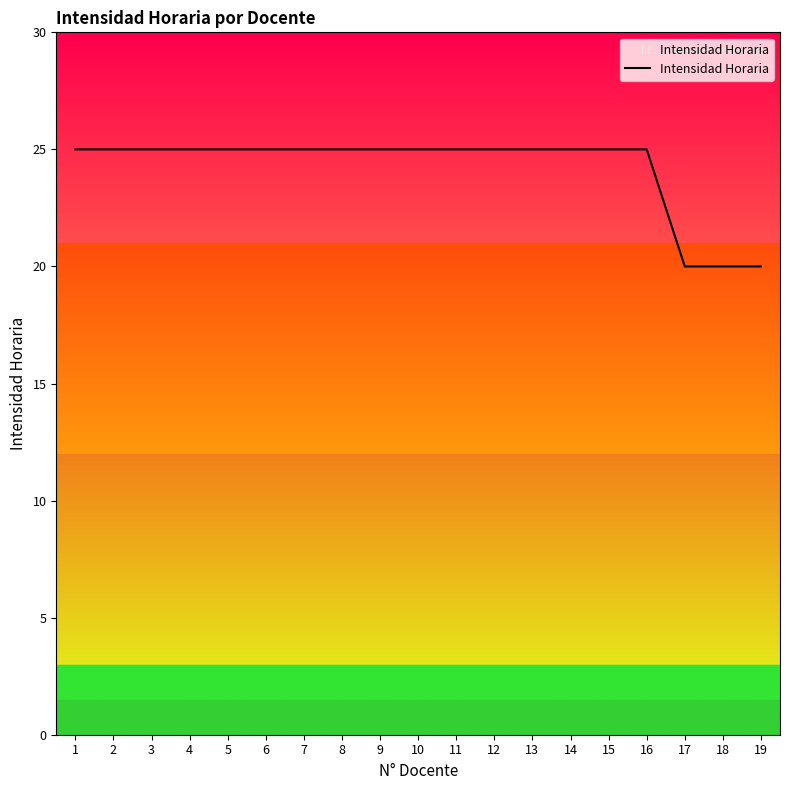

Is it true that the value at 2 is 25?

True